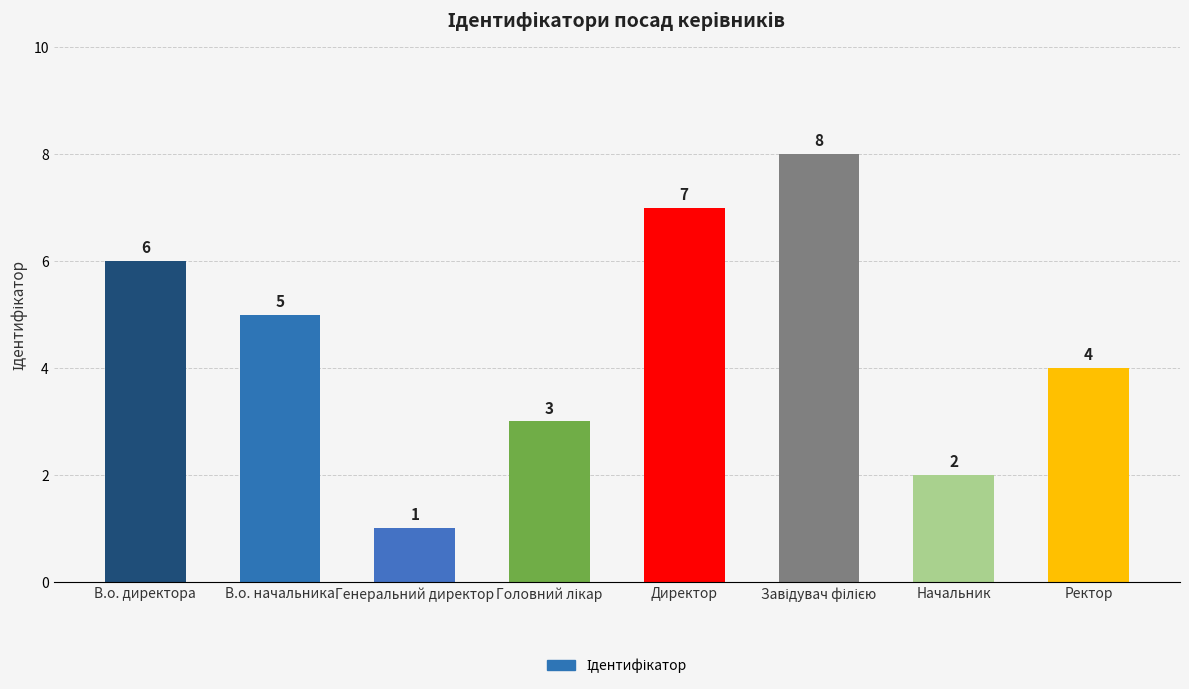

What is the difference between the second highest and minimum values?

6